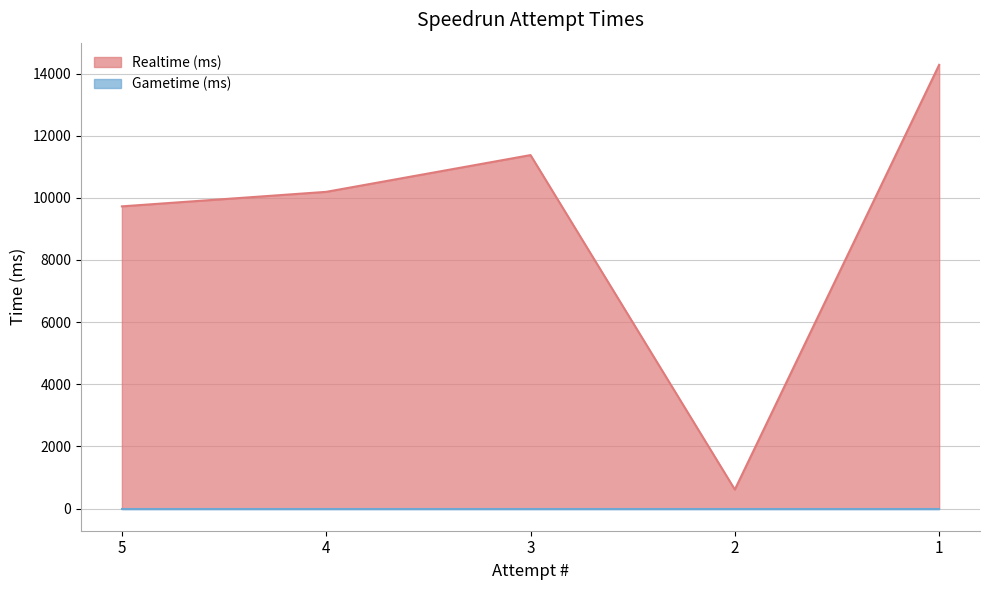

What is the change in value from 5 to 3?

+1650